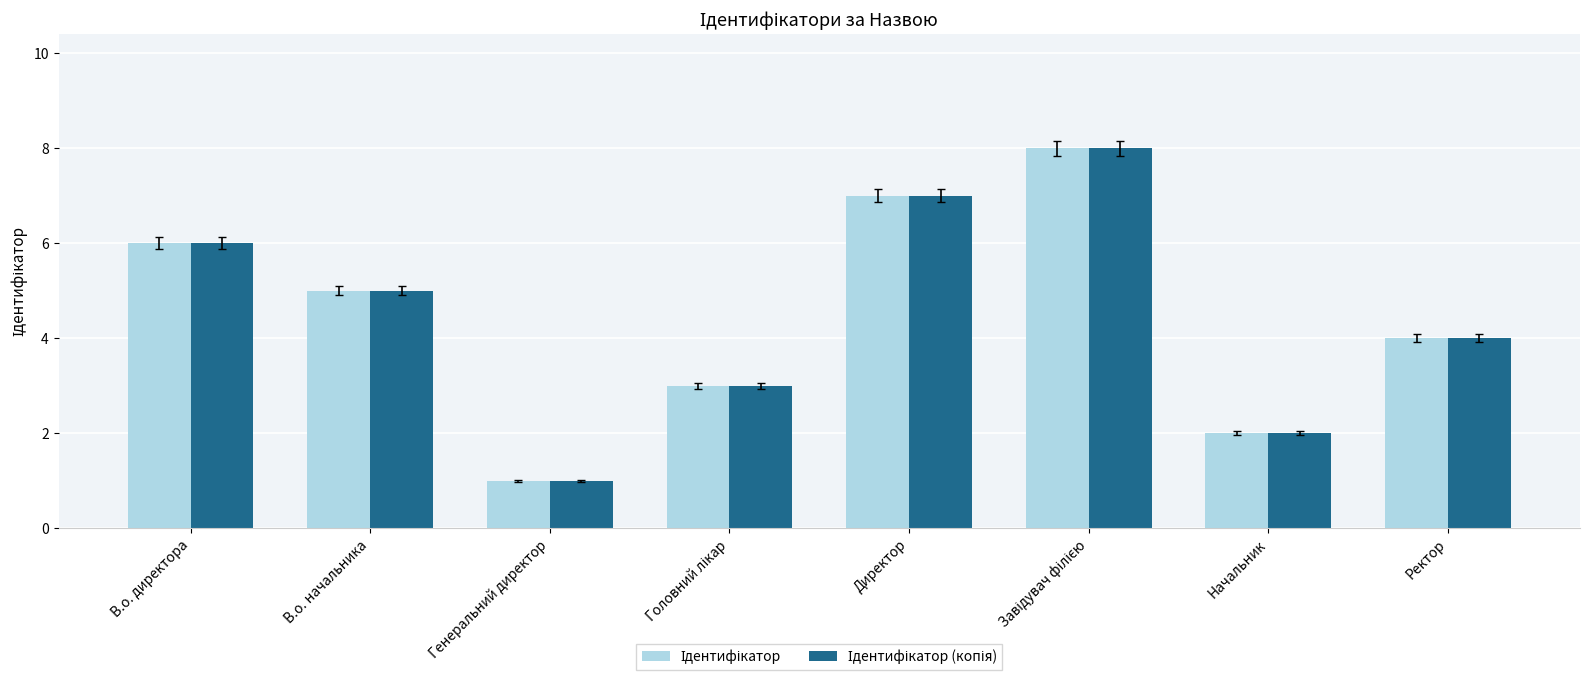

At which category does the chart reach its minimum across all series?

Генеральний директор